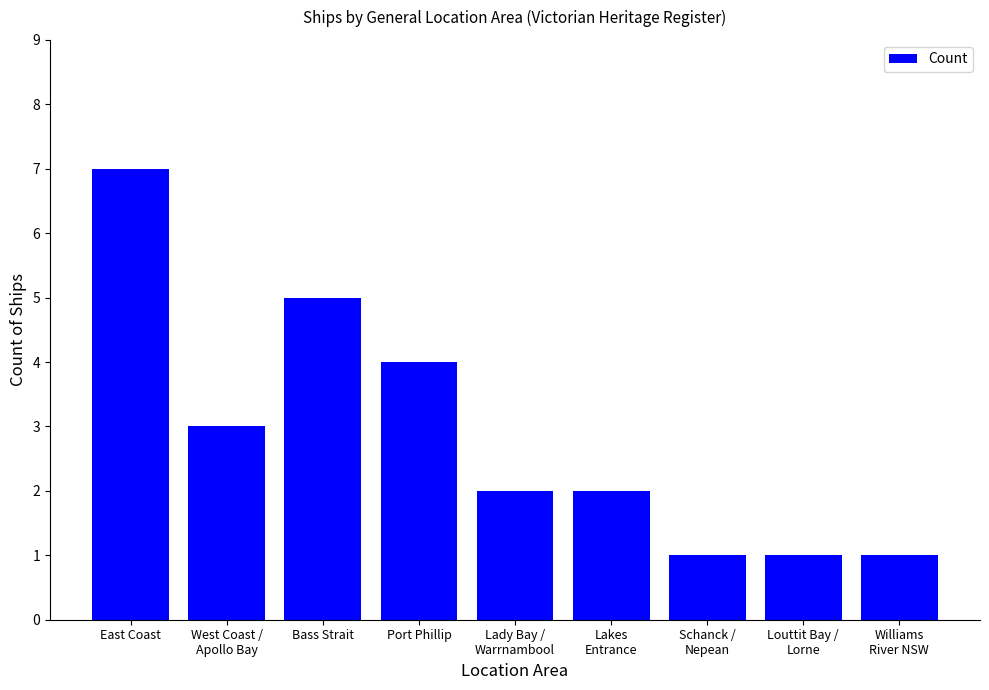

What is the label of the 4th bar from the right?

Lakes
Entrance